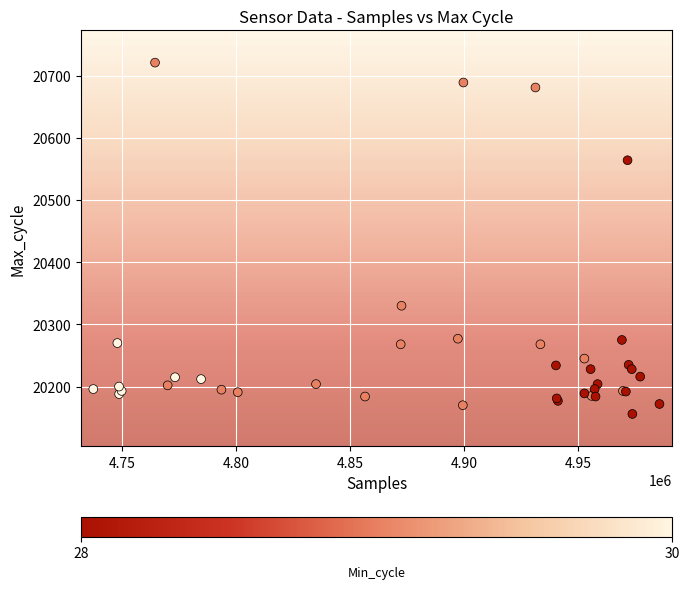

What Y value in the scatter plot is closest to 20438?

20330